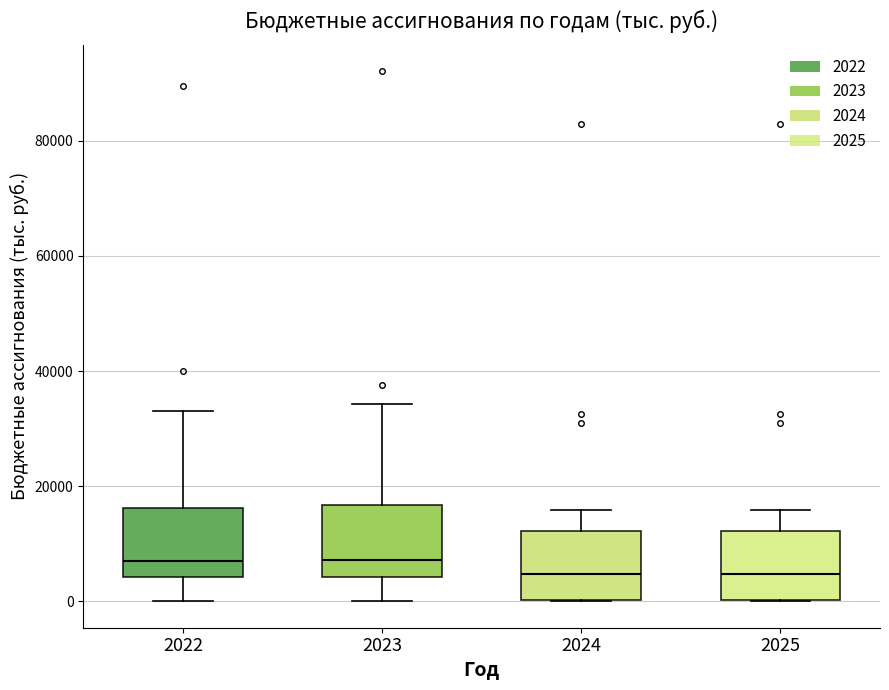

Reading left to right, read every box against the y-axis: the position of its median line, the range the box covers, and the ends of its whiskers. The values are not printed on the chart, so give them approximately, as read against the axis.

2022: median 8000, box 4000 to 16000, whiskers 0 to 32000
2023: median 8000, box 4000 to 16000, whiskers 0 to 34000
2024: median 4000, box 0 to 12000, whiskers 0 to 16000
2025: median 4000, box 0 to 12000, whiskers 0 to 16000